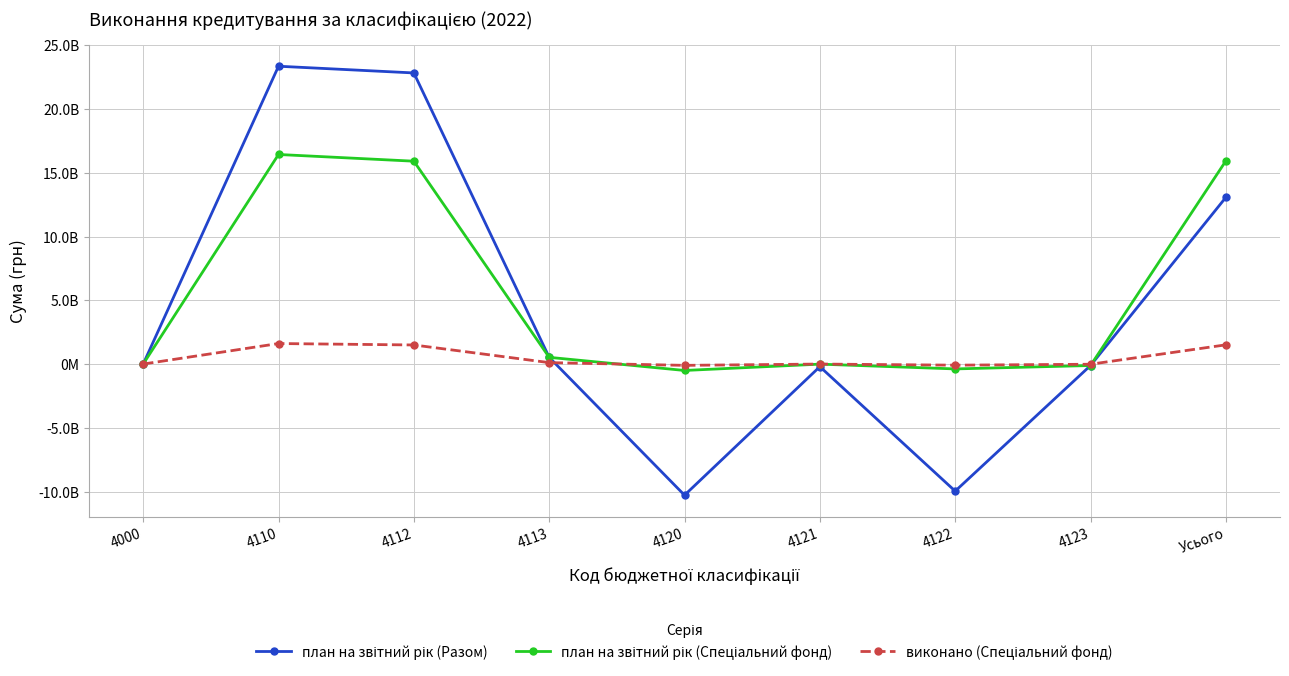

Does the chart have visible grid lines?

Yes